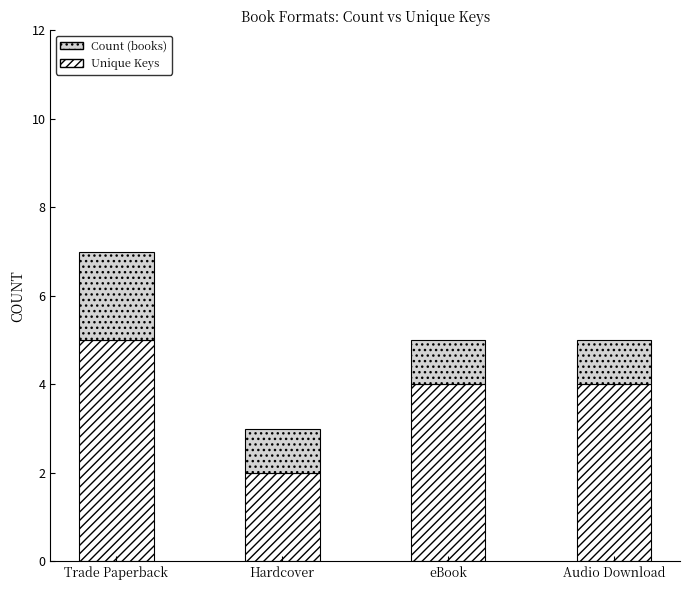

At which category is the sum across all series the highest?

Trade Paperback